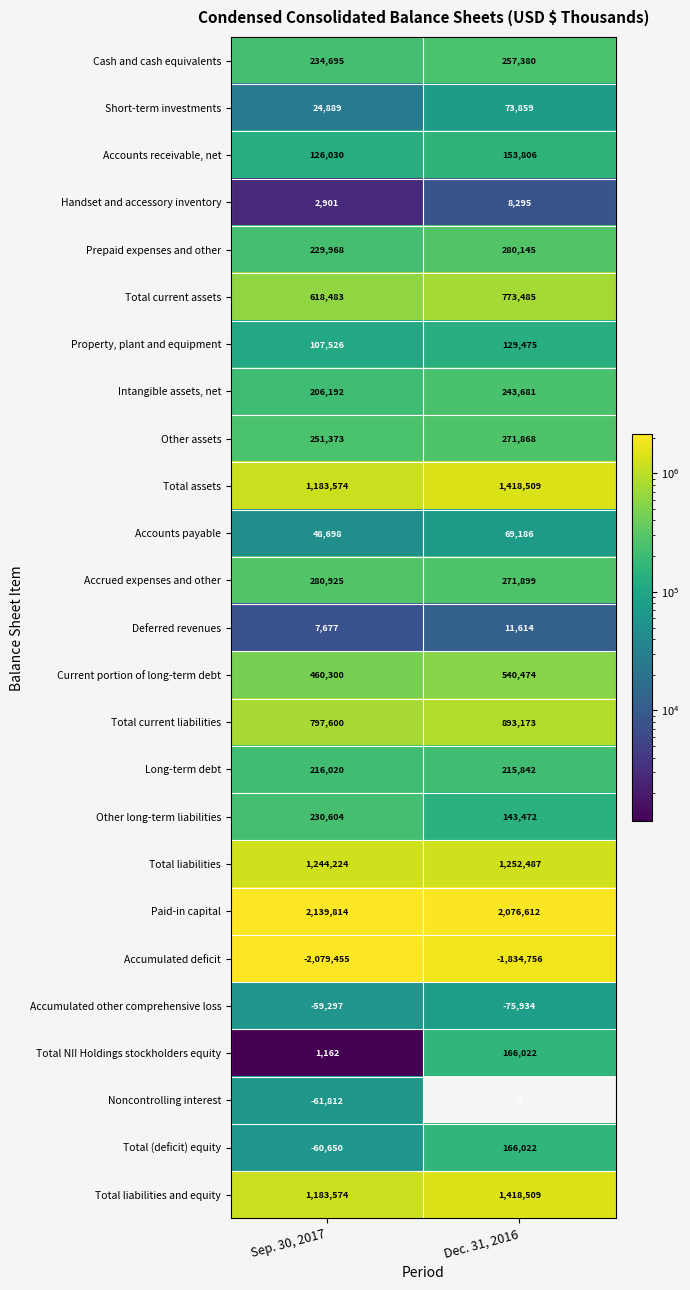

List the labels in order of Total current assets value, smallest first.

Sep. 30, 2017, Dec. 31, 2016